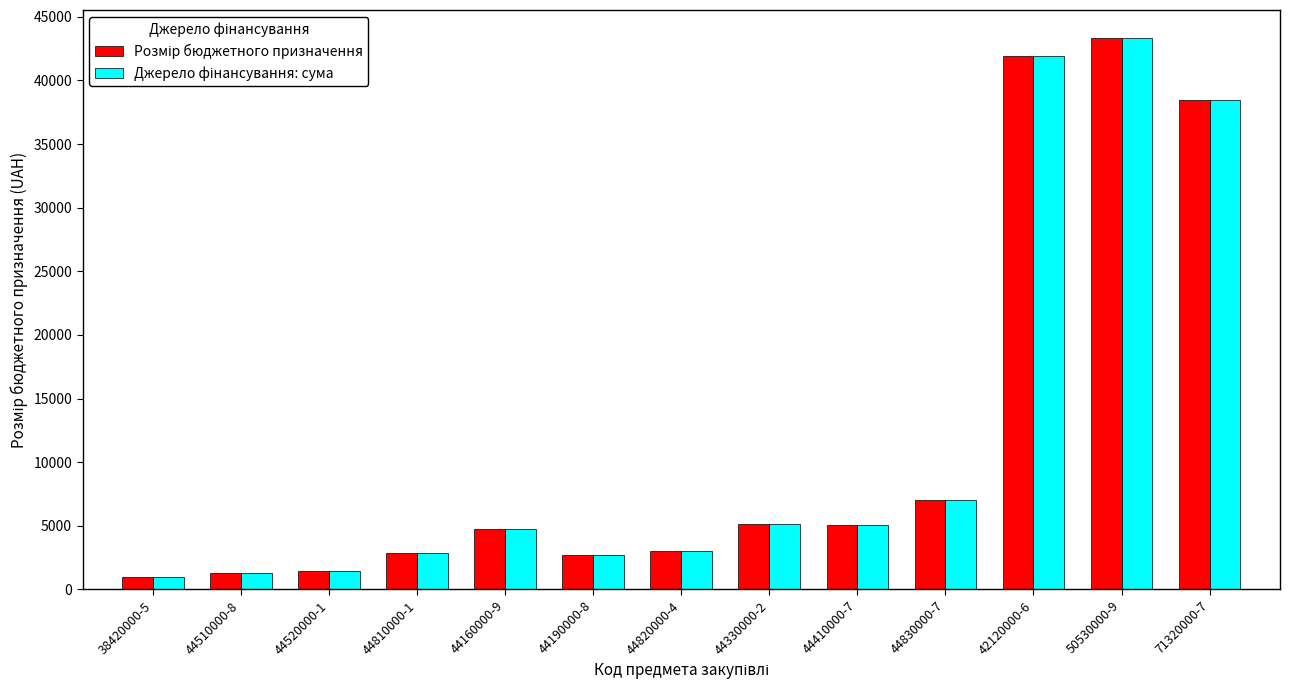

What is the greatest value displayed?

43372.0